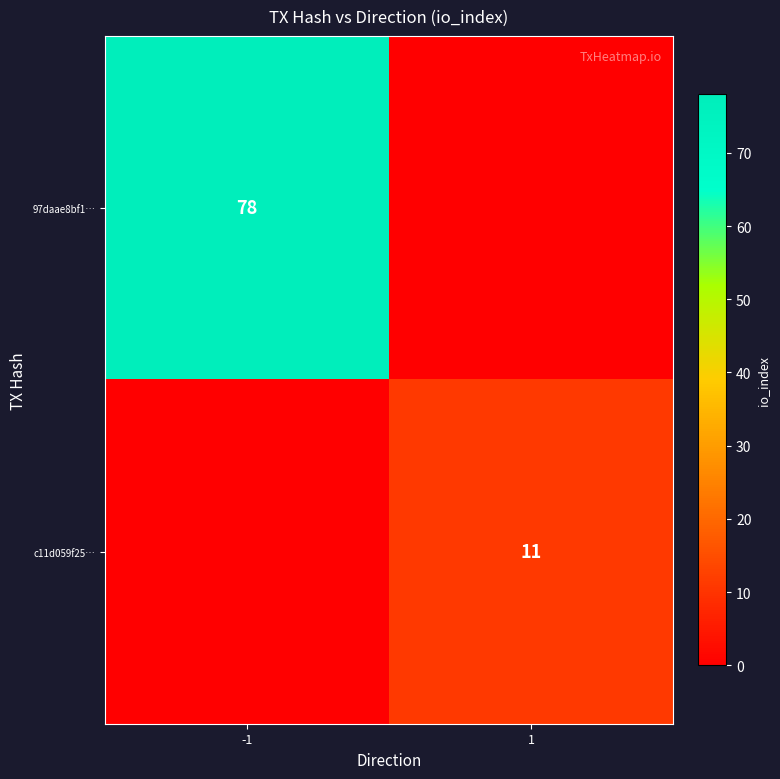

Is it true that c11d059f25… equals 18 at 1?

False